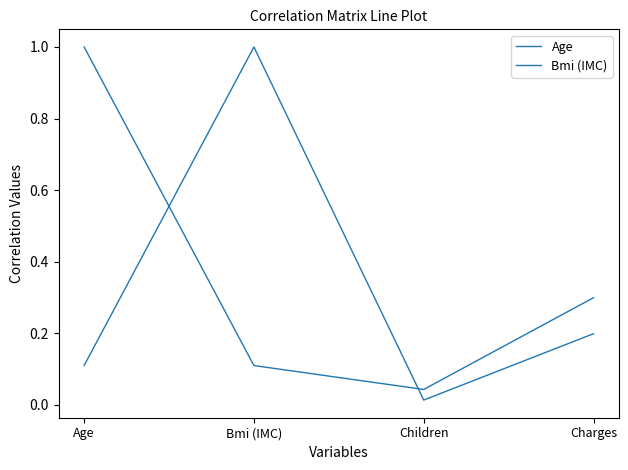

Does the chart display data point markers on the line(s)?

No